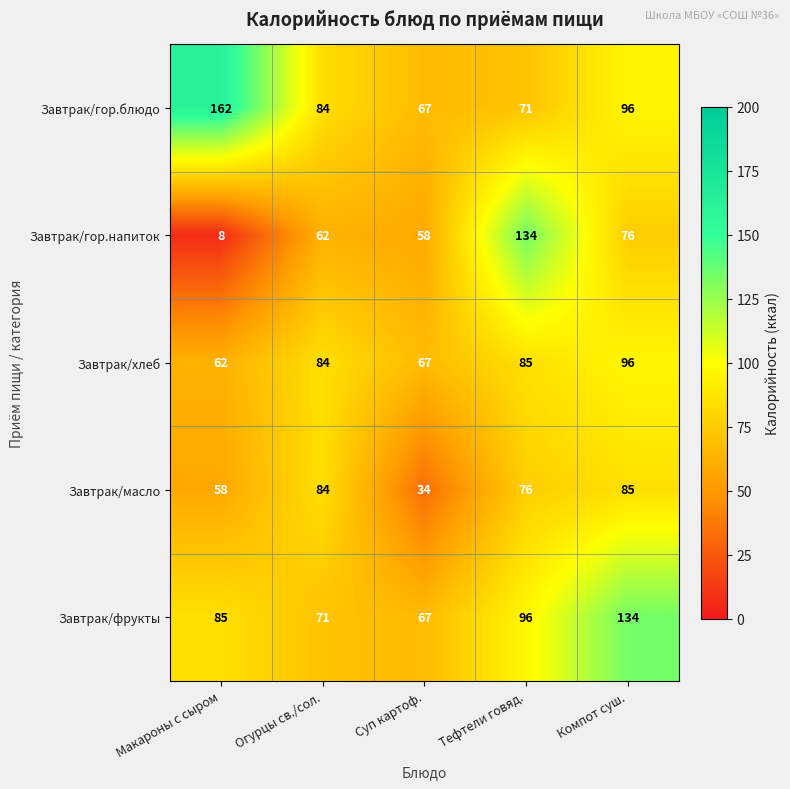

The Завтрак/гор.напиток series shows 199 at Тефтели говяд.. True or false?

False